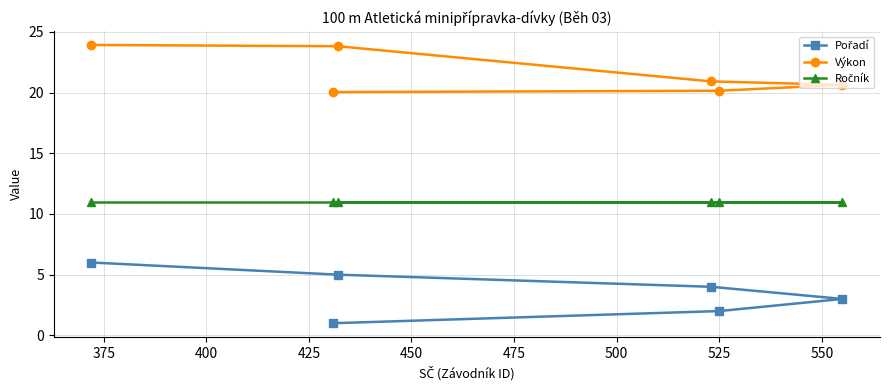

Is this an area chart (filled region under the line)?

No